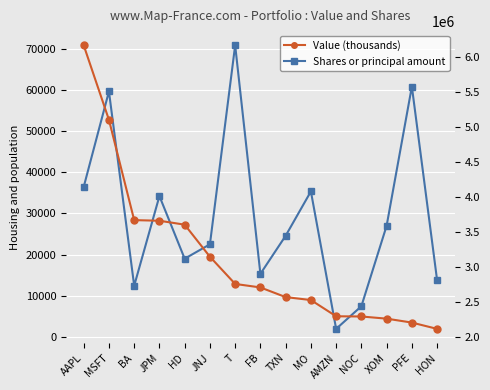

Which category has the lowest value across all series?

AMZN